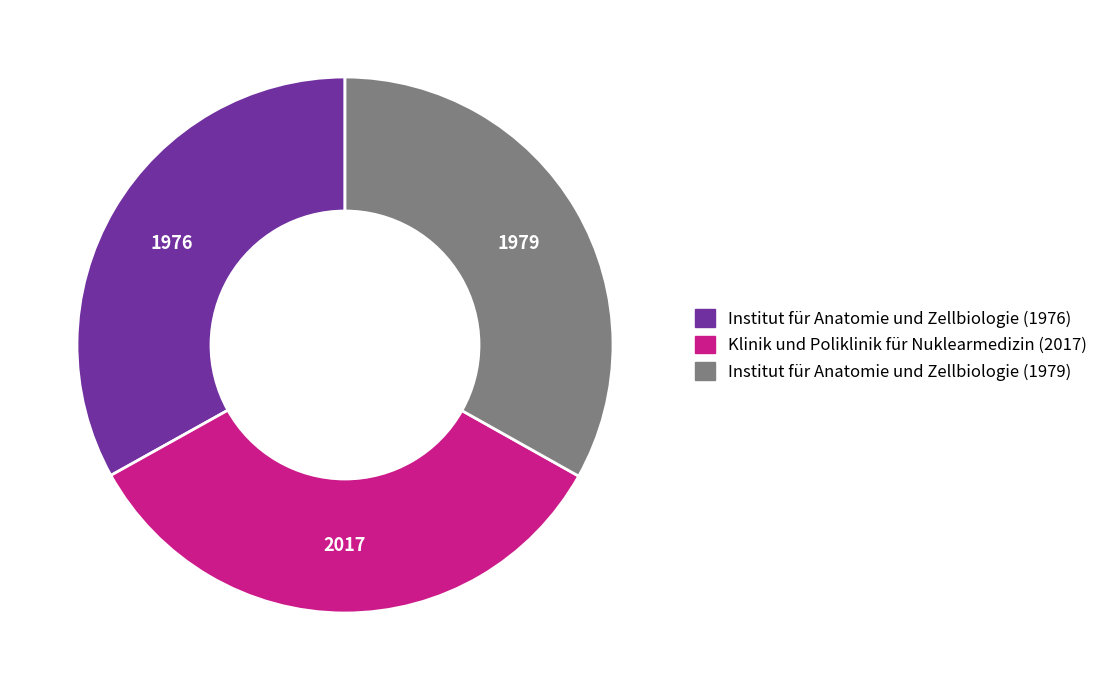

How many slices are in this pie chart?

3